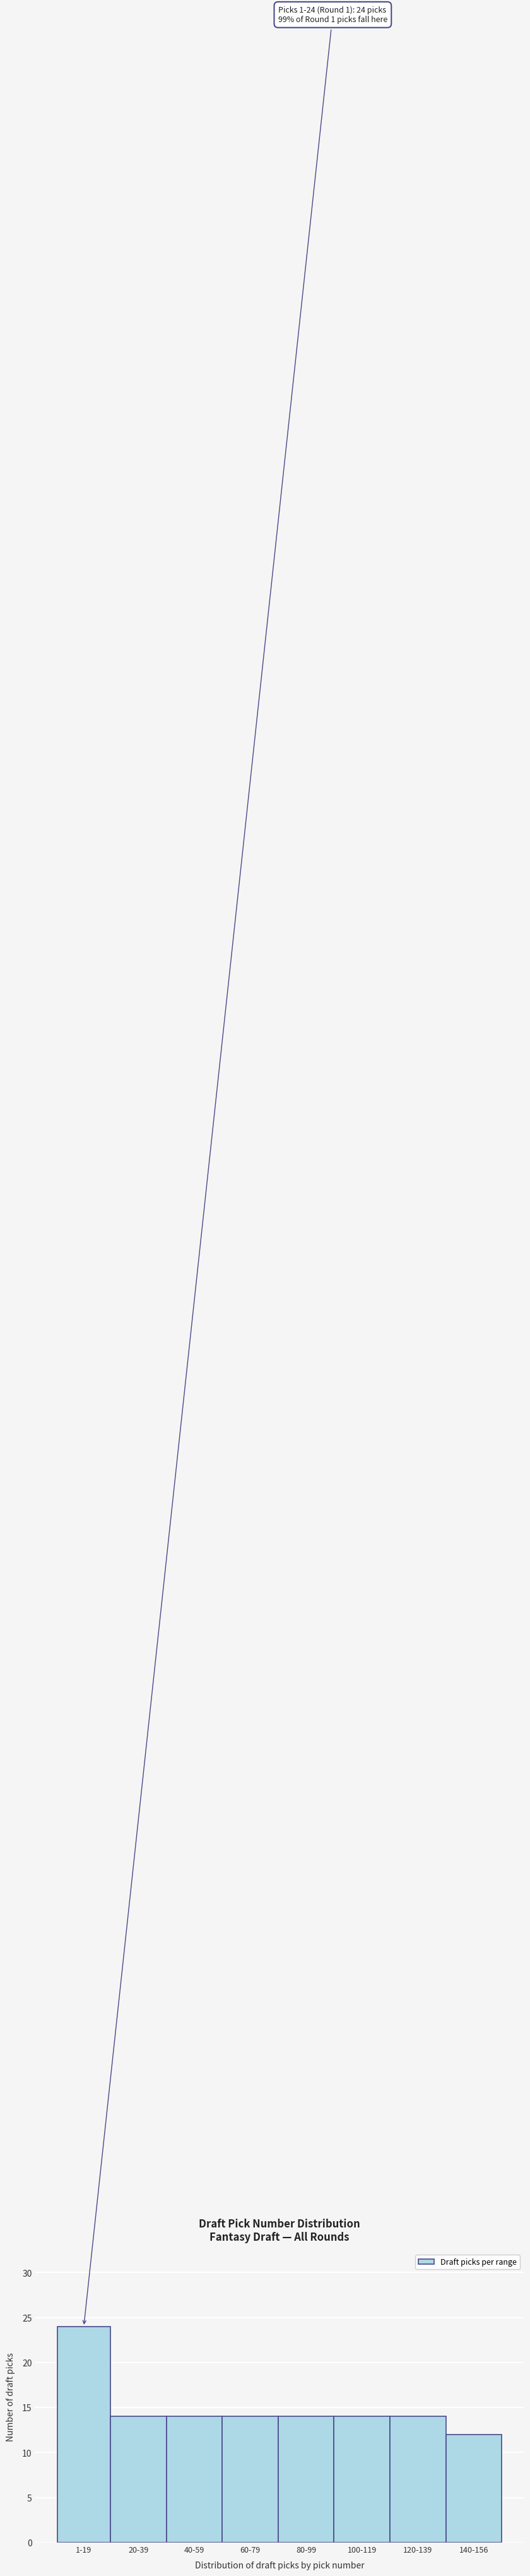

Reading left to right, what are all the values shown in this chart?

1-19=24	20-39=14	40-59=14	60-79=14	80-99=14	100-119=14	120-139=14	140-156=12